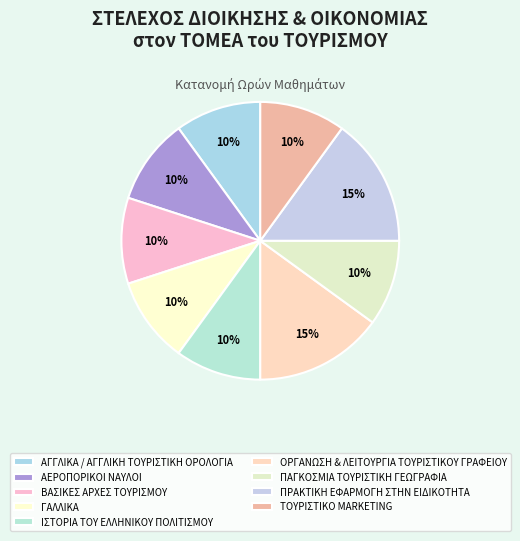

Is it true that ΙΣΤΟΡΙΑ ΤΟΥ ΕΛΛΗΝΙΚΟΥ ΠΟΛΙΤΙΣΜΟΥ is 10% of the pie?

True